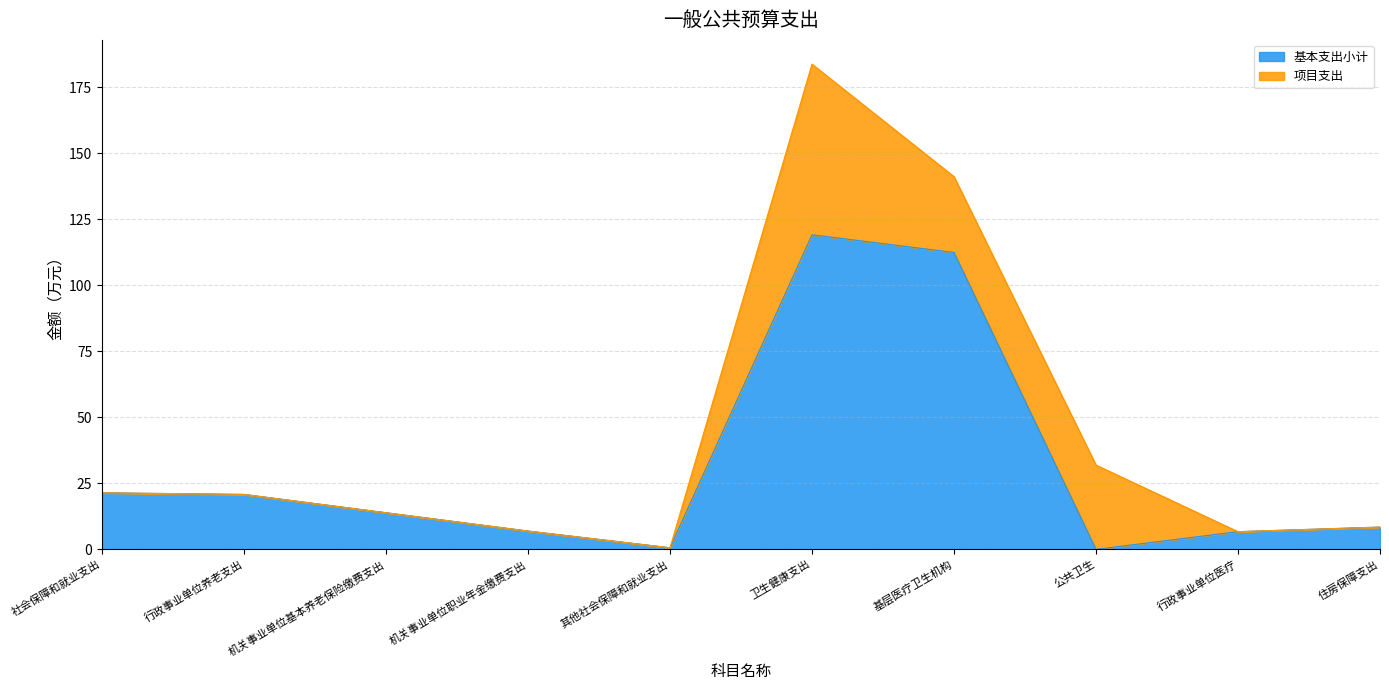

What is the ratio of the value at 卫生健康支出 to the value at 住房保障支出?

14.1